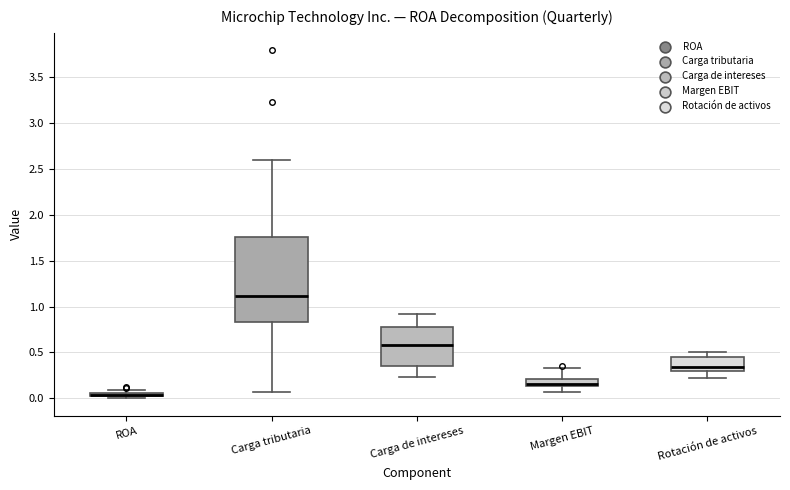

Where is the lower edge of the box for Margen EBIT on the y-axis? The values are not printed on the chart, so give them approximately, as read against the axis.

0.15